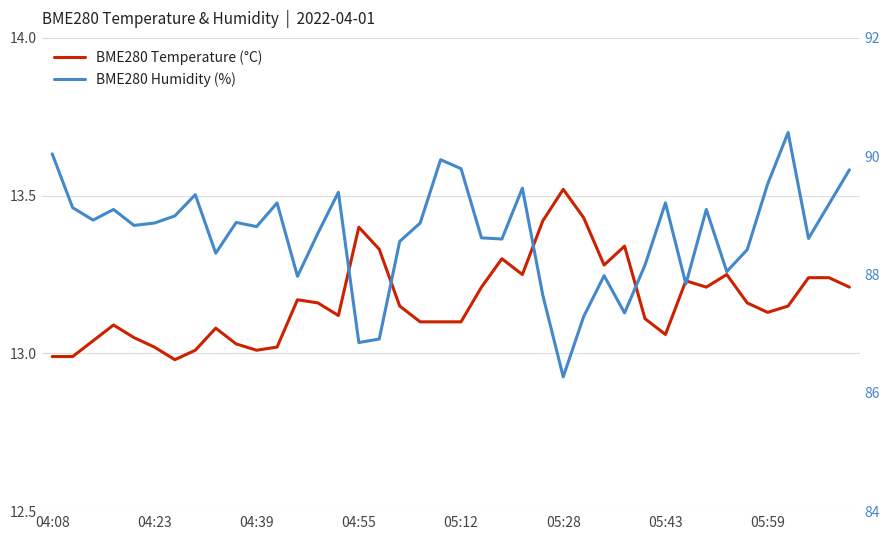

How many series are shown in this chart?

2